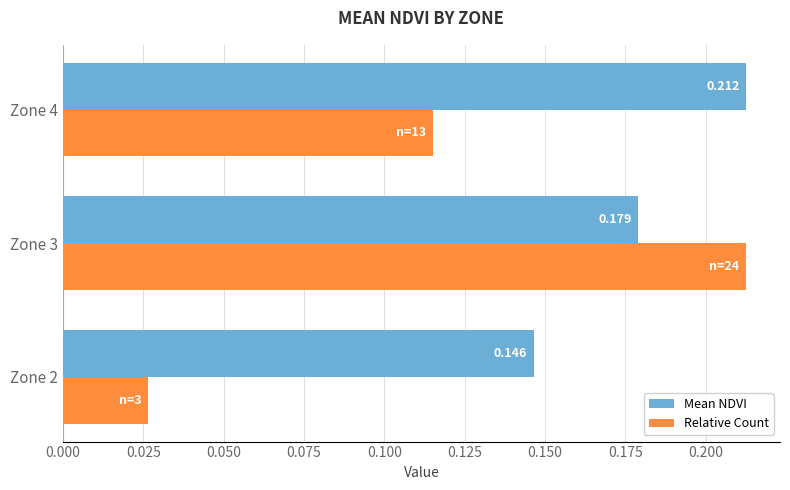

Is the value of Relative Count at Zone 3 greater than the value of Mean NDVI at Zone 2?

Yes